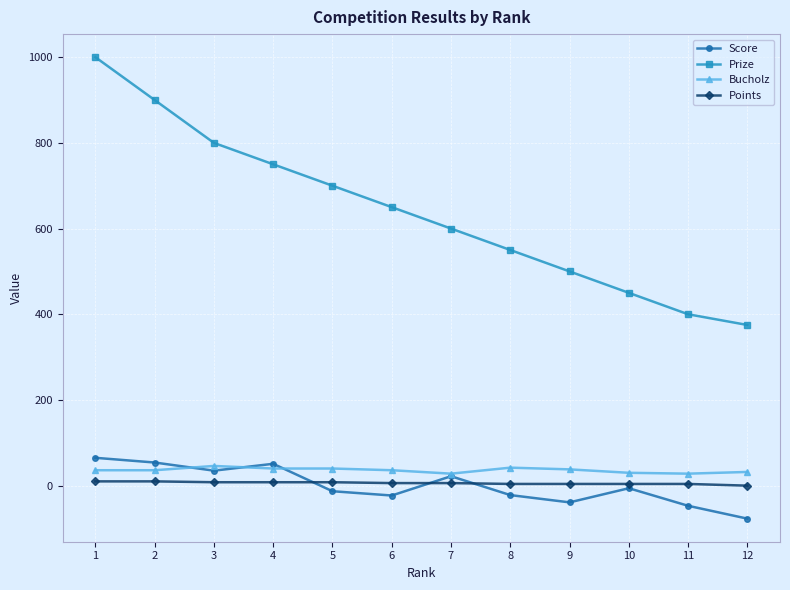

At which label does Score first exceed -6?

1